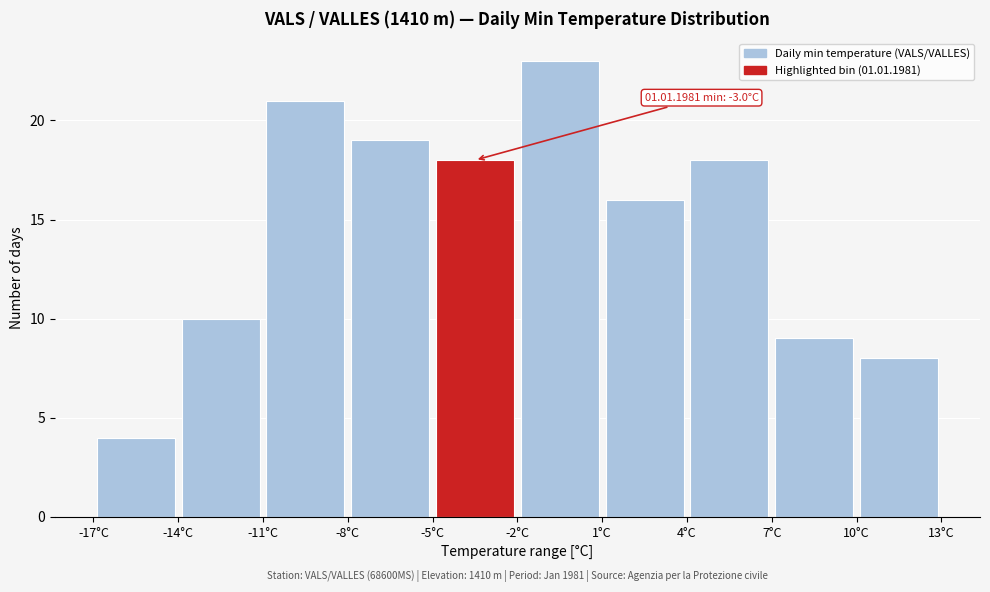

Over which range of the x-axis is the bar tallest?

-2 to 1